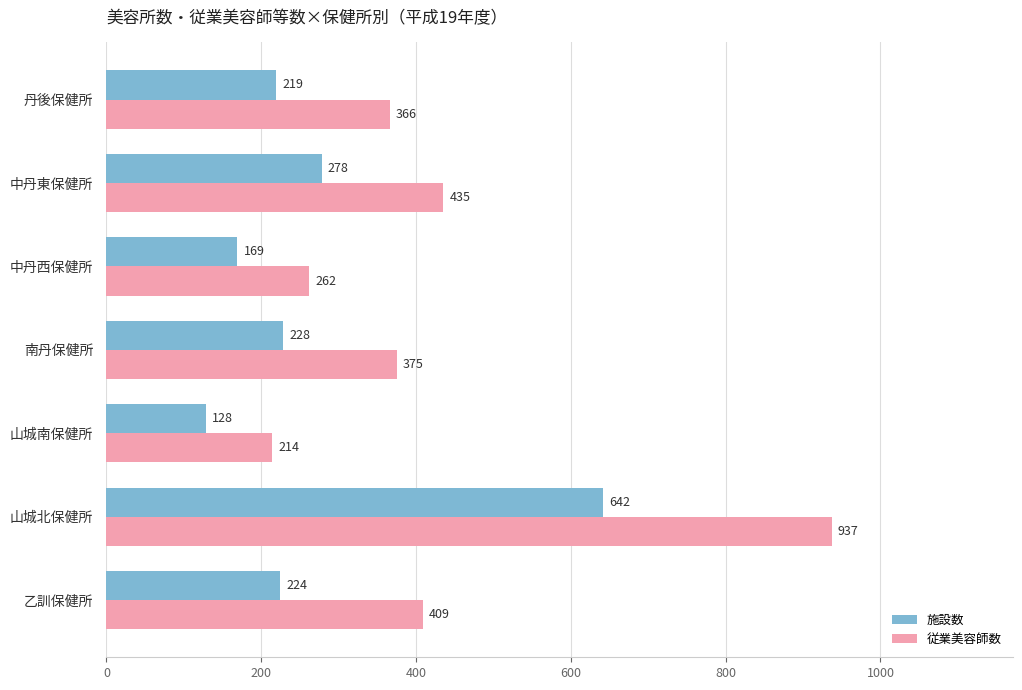

What is the spread (max minus min) of values at 中丹東保健所?

157